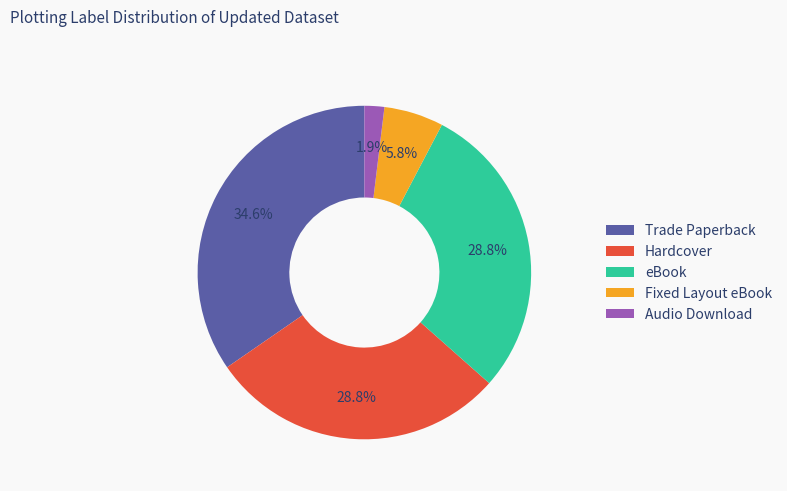

True or false: Fixed Layout eBook accounts for 1% of the total.

False